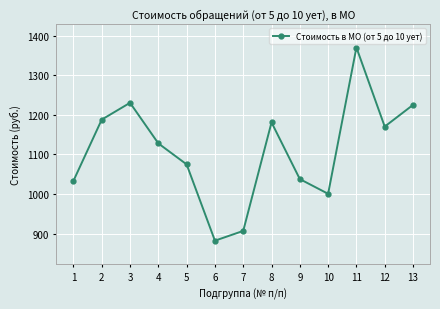

What is the sum of the values at 3 and 8?

2411.3